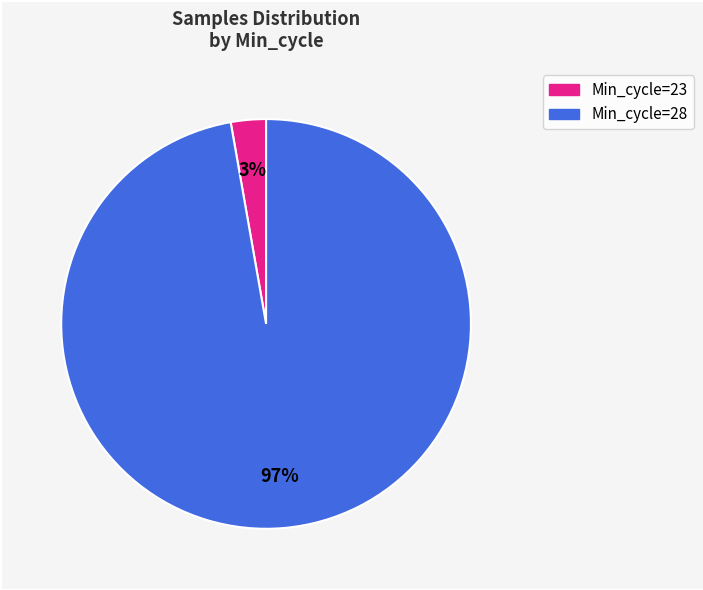

How many segments does this pie chart have?

2